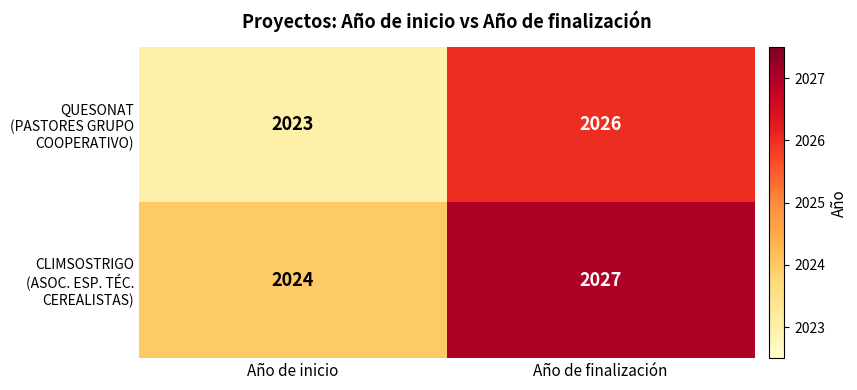

Which label corresponds to the largest value in the chart?

Año de finalización